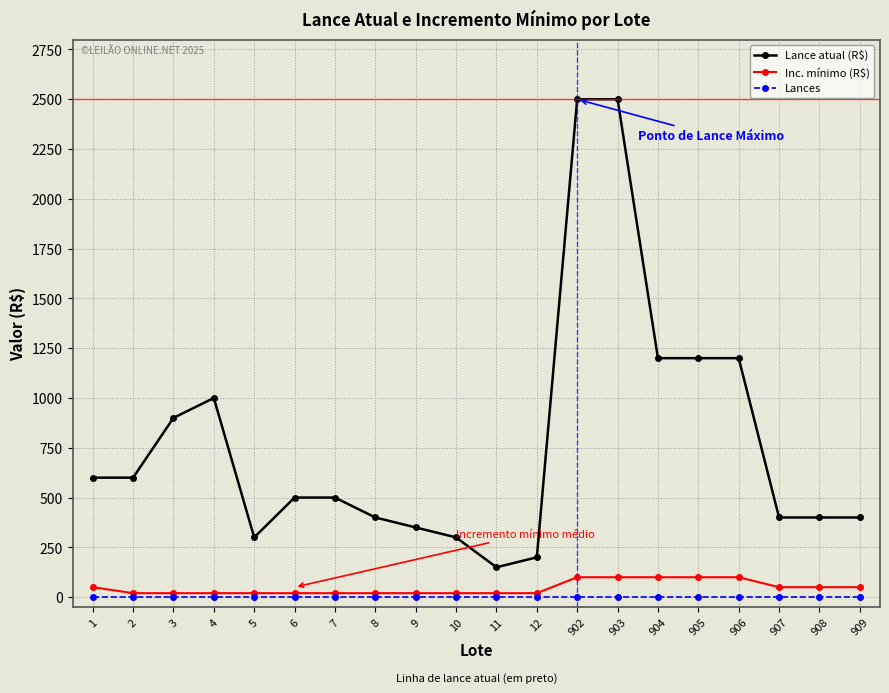

Which series has the largest total across all categories?

Lance atual (R$)